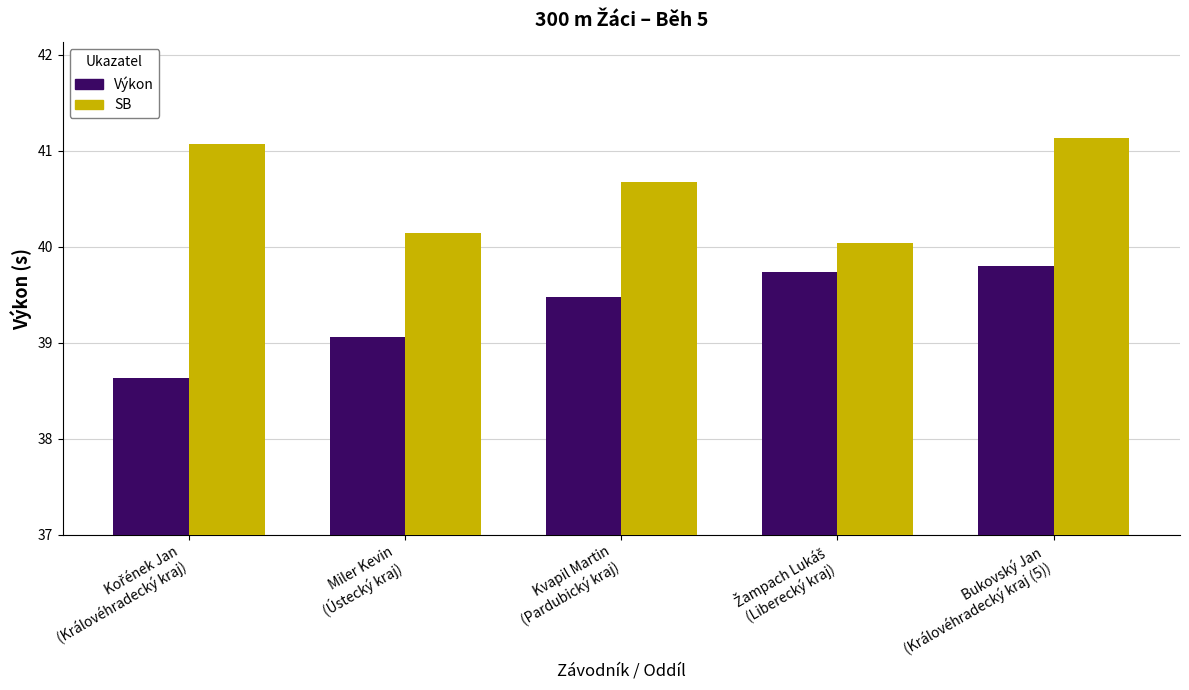

Is the value of SB at Bukovský Jan
(Královéhradecký kraj (5)) greater than the value of Výkon at Miler Kevin
(Ústecký kraj)?

Yes